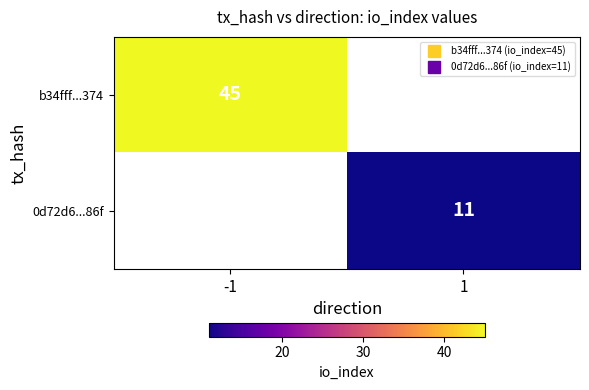

At which label does b34fff...374 reach its peak?

-1